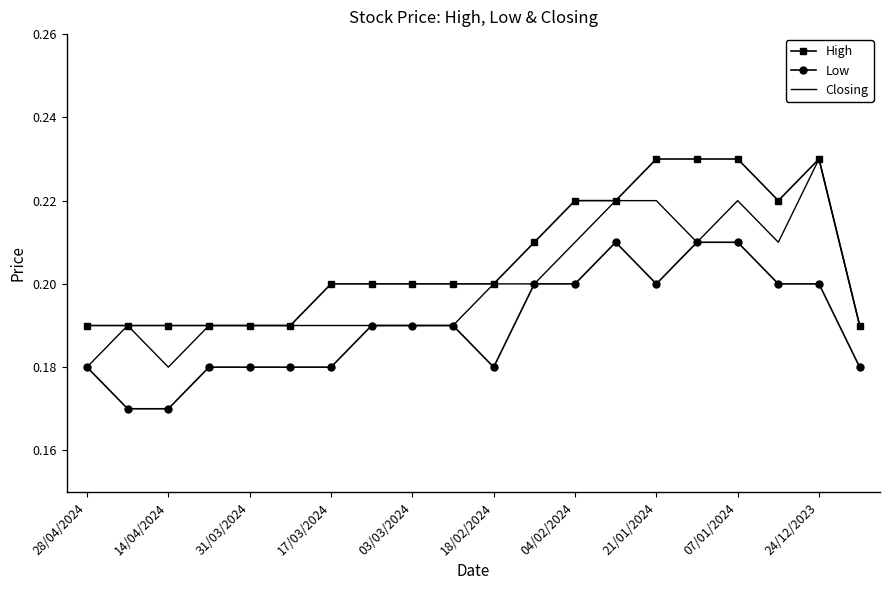

Which series has the largest total across all categories?

High